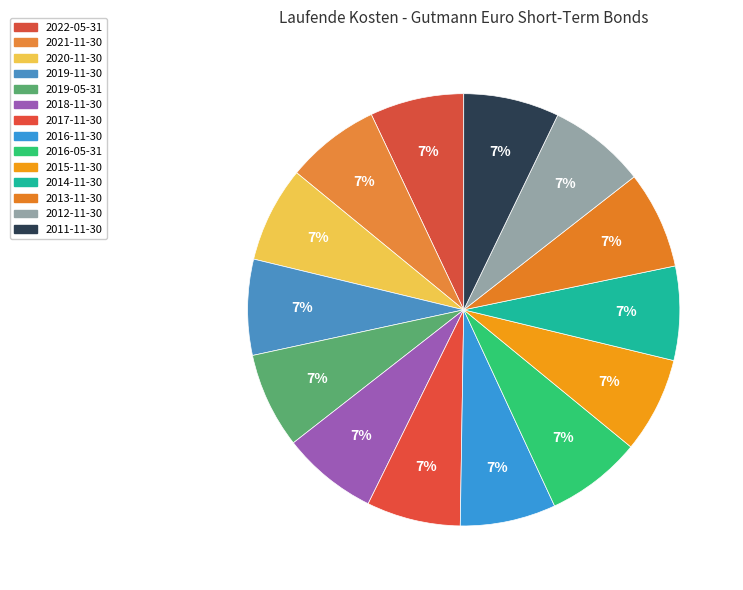

How much of the chart is everything except 2014-11-30?

93.0%